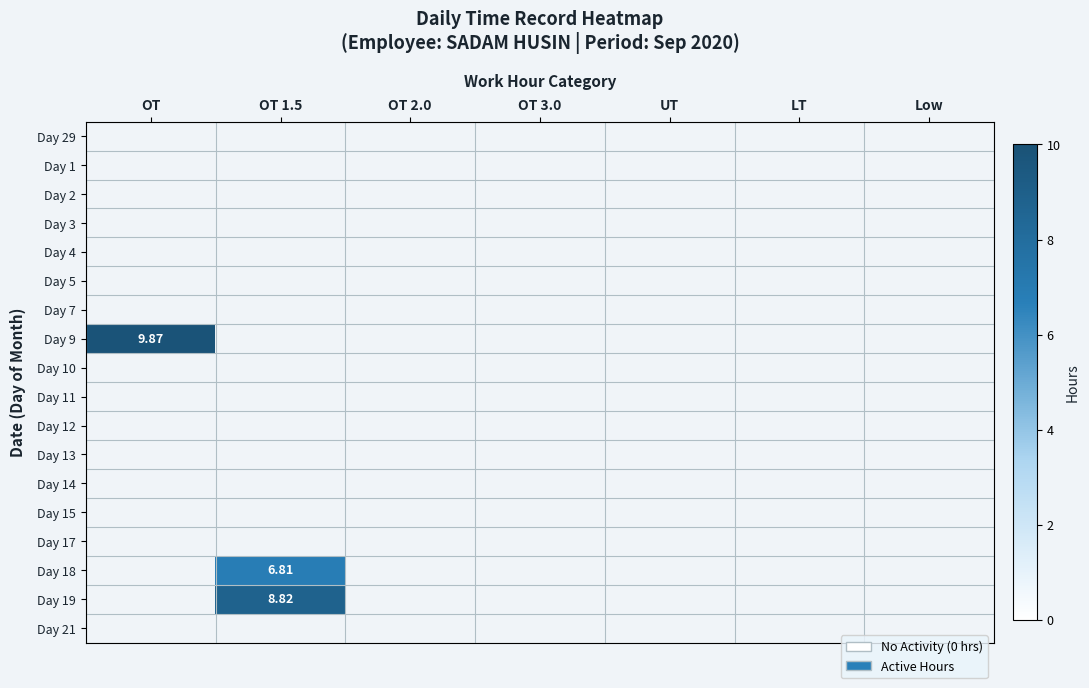

Between OT 1.5 and OT 2.0, which is larger?

OT 1.5